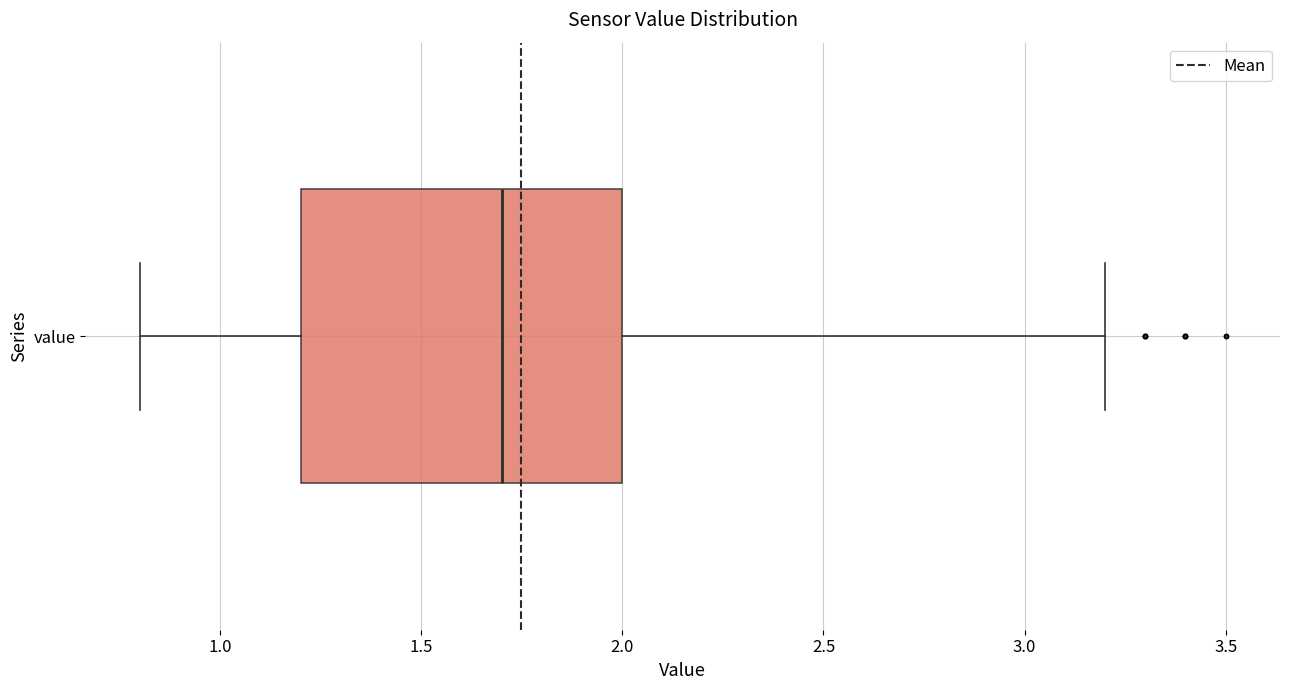

Where is the right edge of the box for value on the x-axis? The values are not printed on the chart, so give them approximately, as read against the axis.

2.0